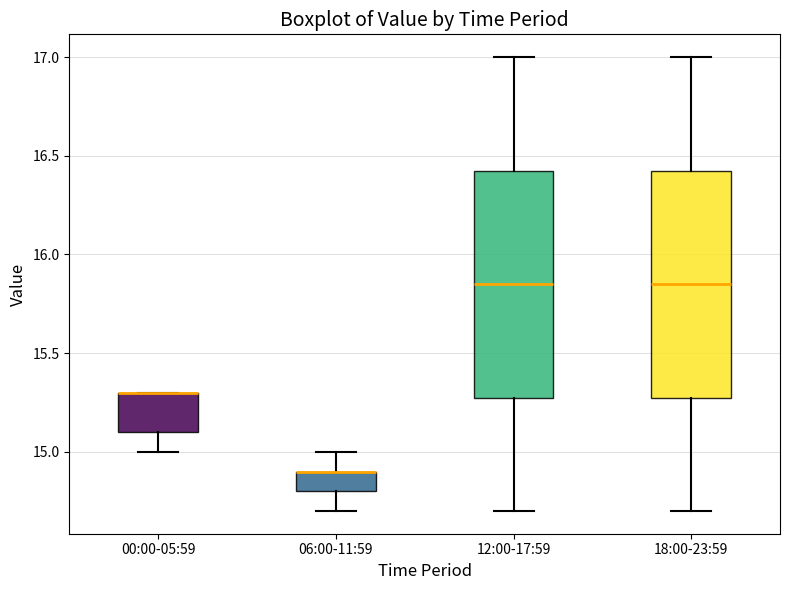

Reading left to right, read every box against the y-axis: the position of its median line, the range the box covers, and the ends of its whiskers. The values are not printed on the chart, so give them approximately, as read against the axis.

00:00-05:59: median 15.30 (drawn on the box's upper edge), box 15.10 to 15.30, whiskers 15.00 to 15.30
06:00-11:59: median 14.90 (drawn on the box's upper edge), box 14.80 to 14.90, whiskers 14.70 to 15.00
12:00-17:59: median 15.85, box 15.30 to 16.45, whiskers 14.70 to 17.00
18:00-23:59: median 15.85, box 15.30 to 16.45, whiskers 14.70 to 17.00